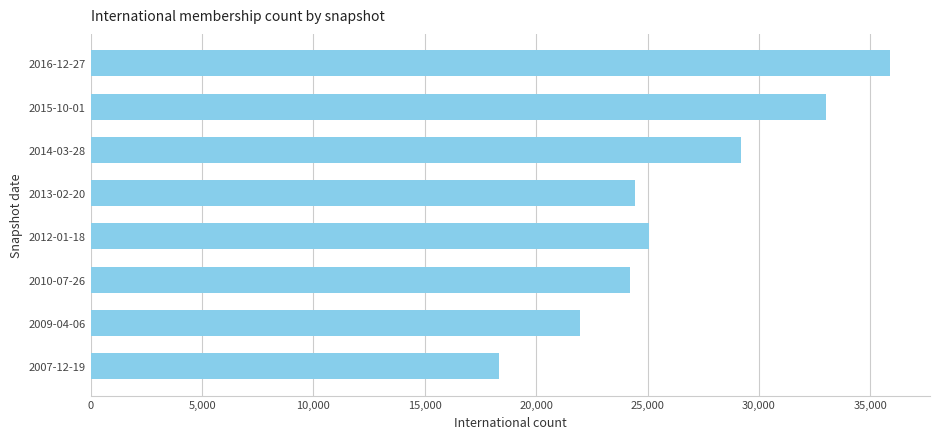

What is the change in value from 2009-04-06 to 2013-02-20?

+2481